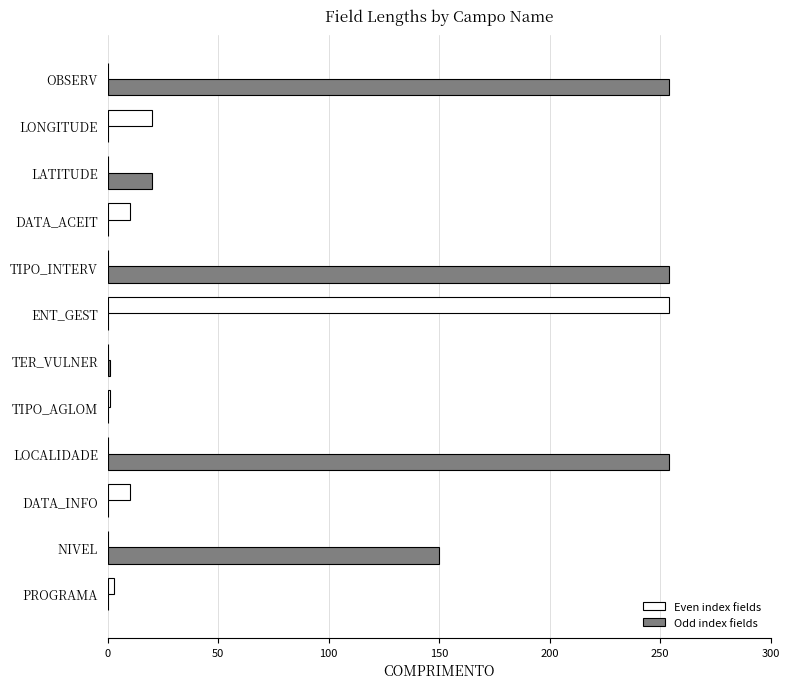

How many data points does each series have?

12